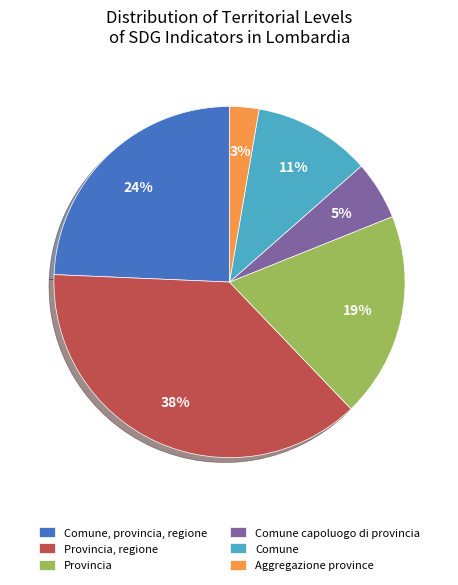

To the nearest percent, what percentage of the pie is Comune capoluogo di provincia?

5%